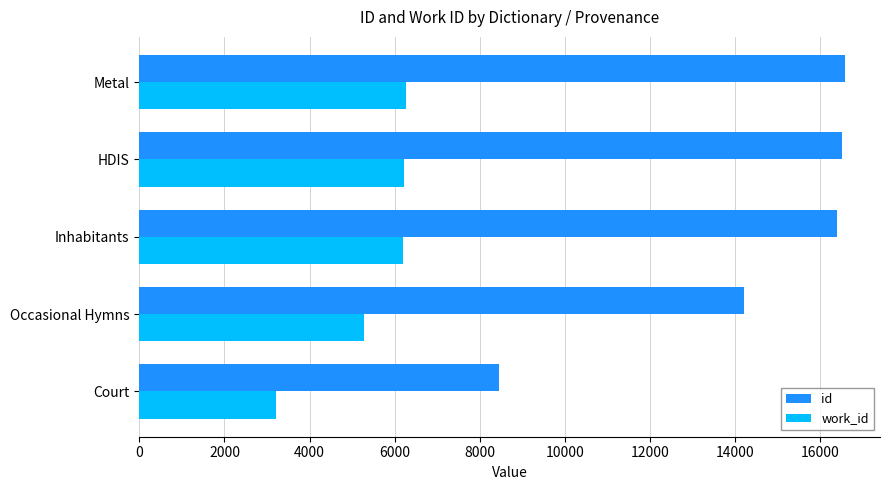

The work_id series shows 2989 at Inhabitants. True or false?

False